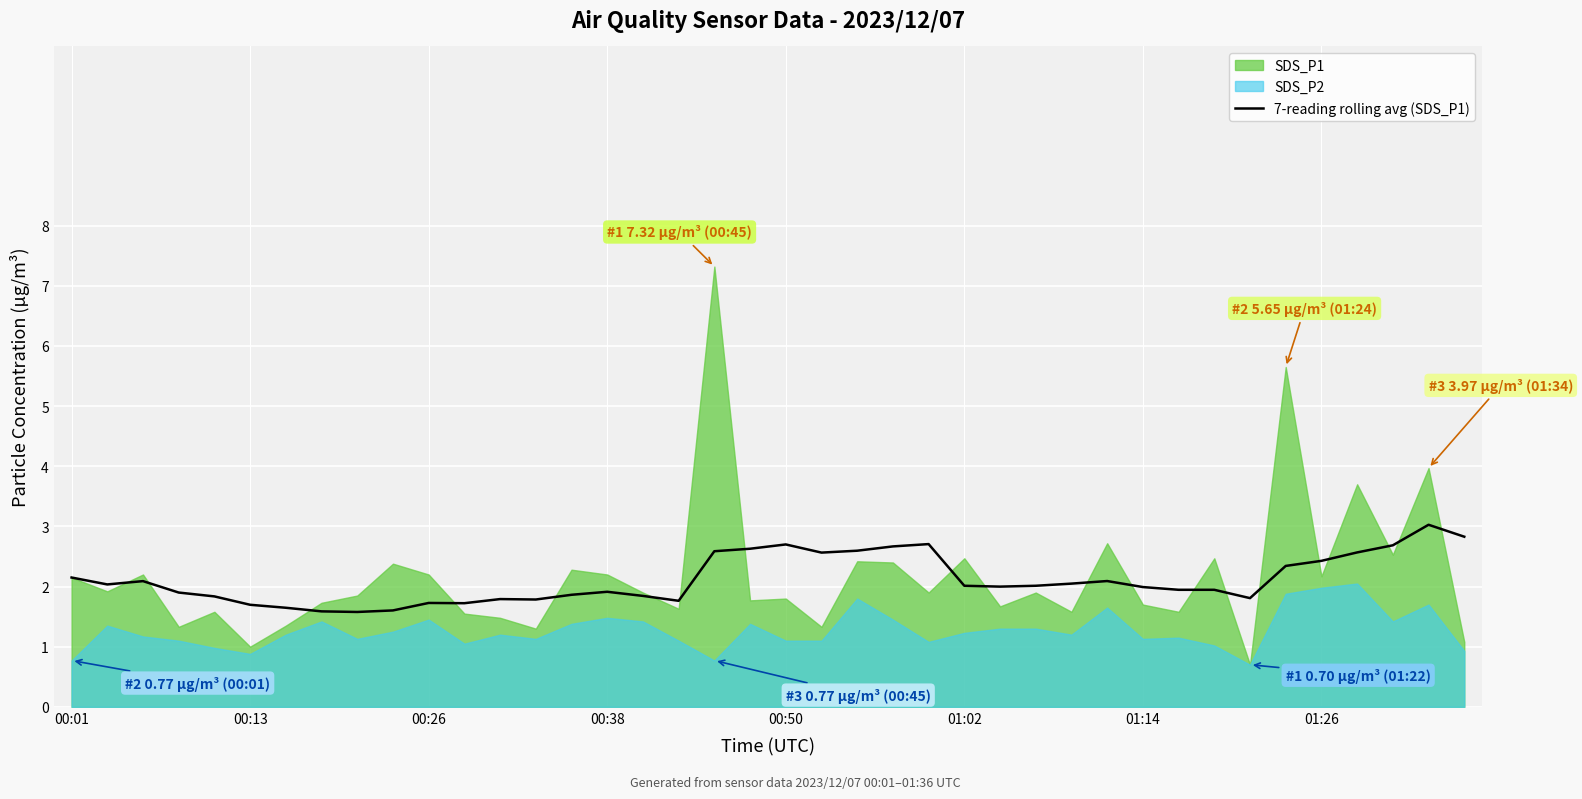

What is the maximum value for 7-reading rolling avg (SDS_P1)?

3.0